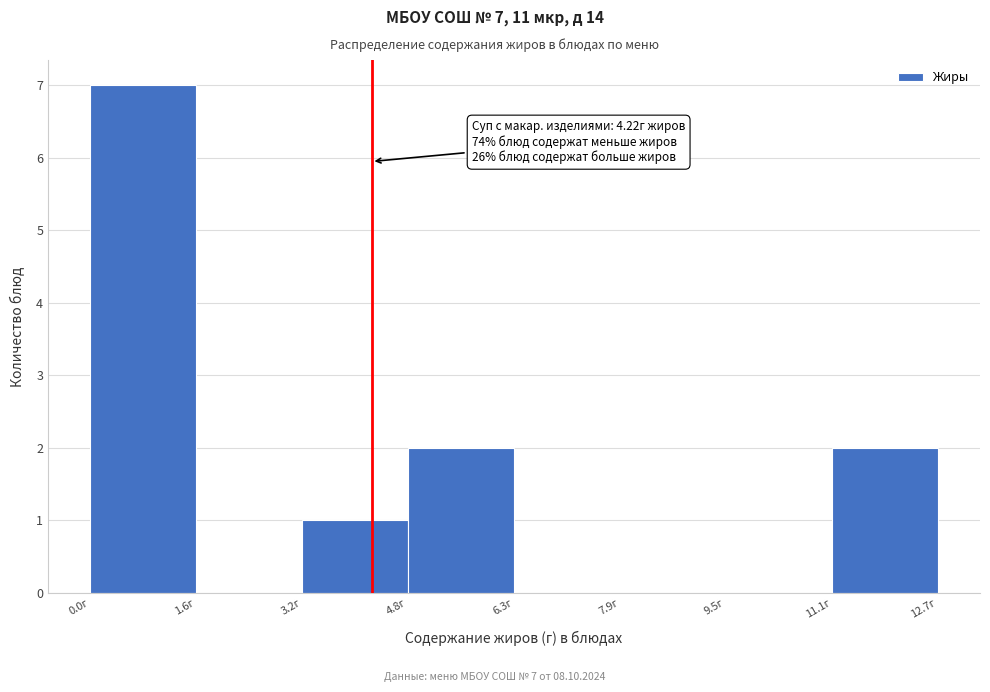

Over which range of the x-axis is the bar tallest?

0.0 to 1.6